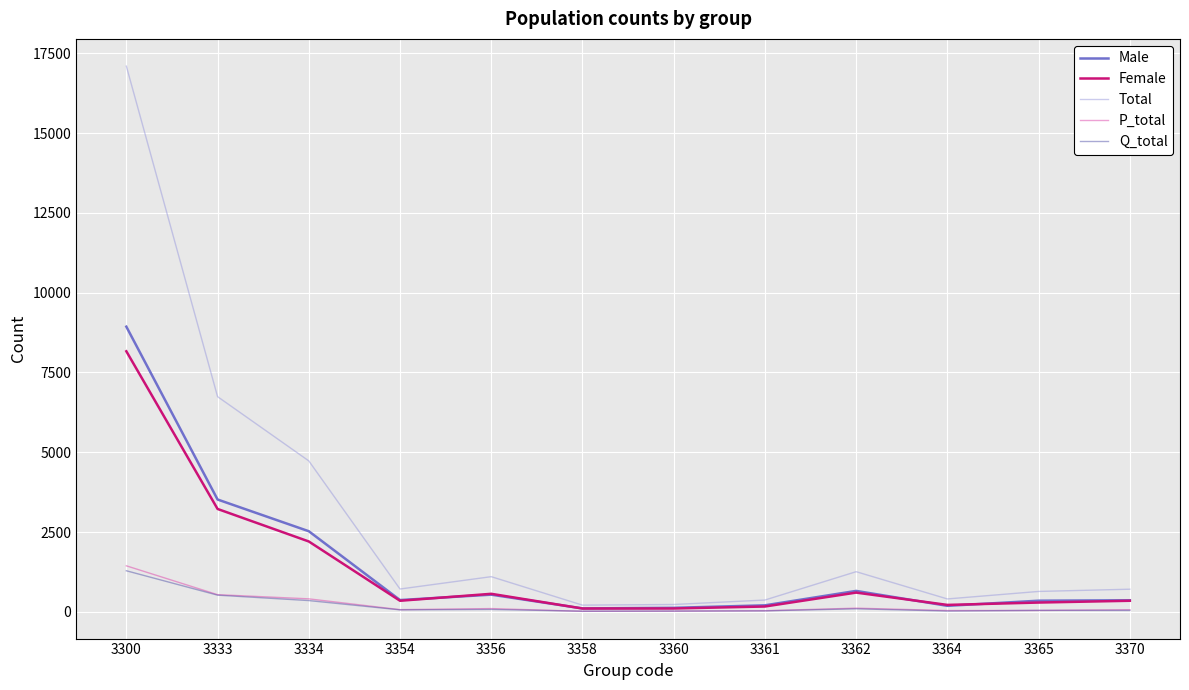

Which category has the highest value in the Female series?

3300